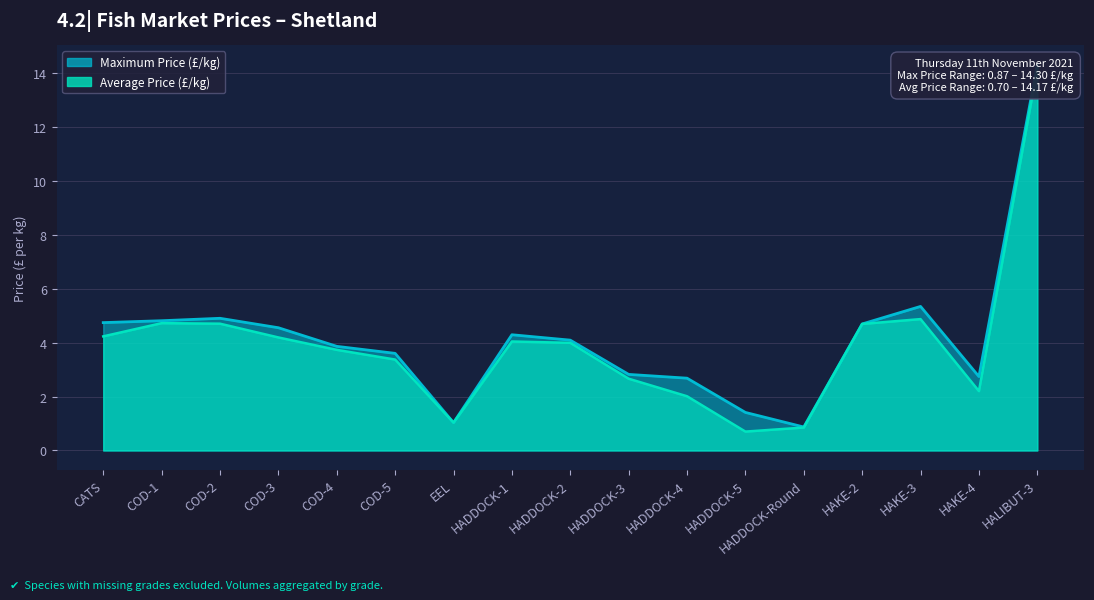

What is the average value of the Maximum Price (£/kg) series?

4.2